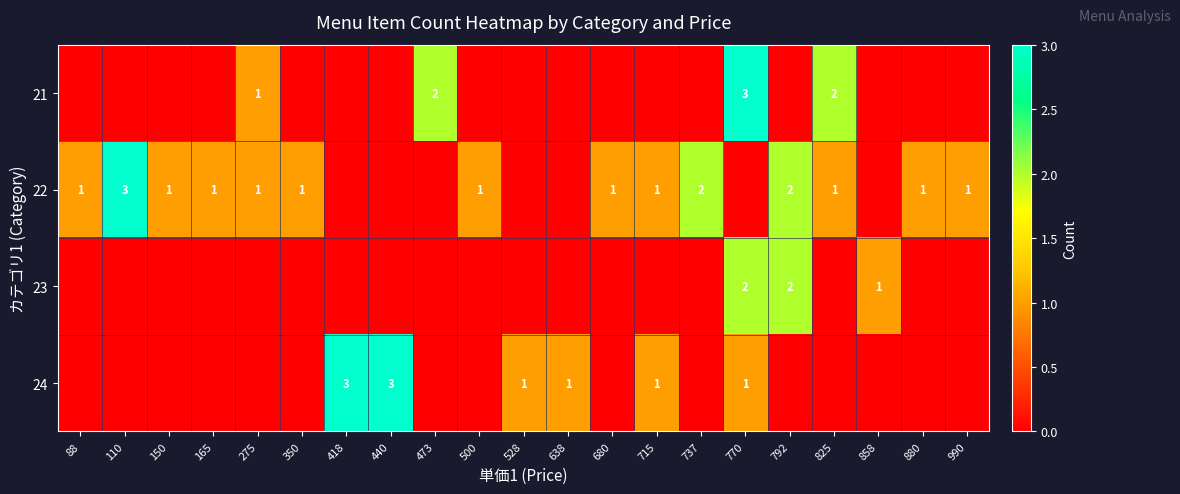

At which category does the chart reach its minimum across all series?

88